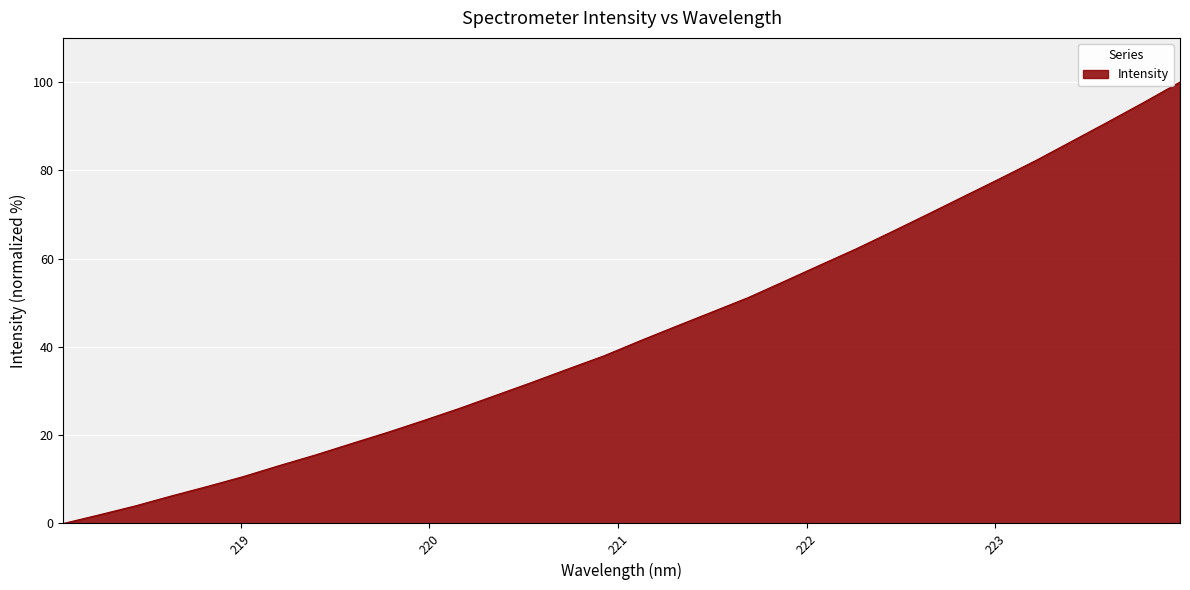

What is the difference between the maximum and minimum values?

100.0